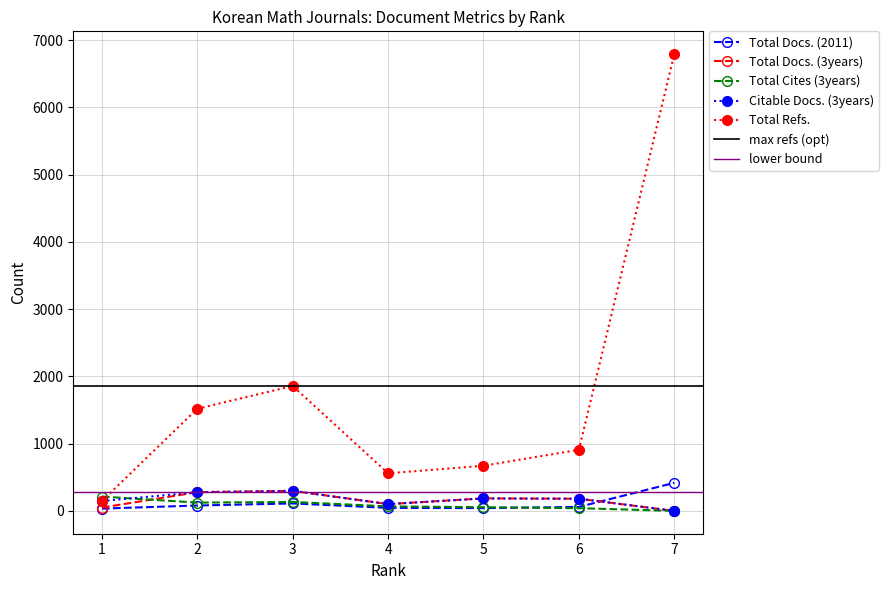

Reading right to left, extract all data points from this chart.

Total Docs. (2011): 7=417	6=59	5=41	4=45	3=111	2=80	1=34
Total Docs. (3years): 7=0	6=181	5=186	4=101	3=298	2=278	1=49
Total Refs.: 7=6793	6=909	5=671	4=559	3=1858	2=1519	1=146
Total Cites (3years): 7=0	6=40	5=55	4=67	3=133	2=123	1=213
Citable Docs. (3years): 7=0	6=181	5=185	4=101	3=298	2=278	1=146